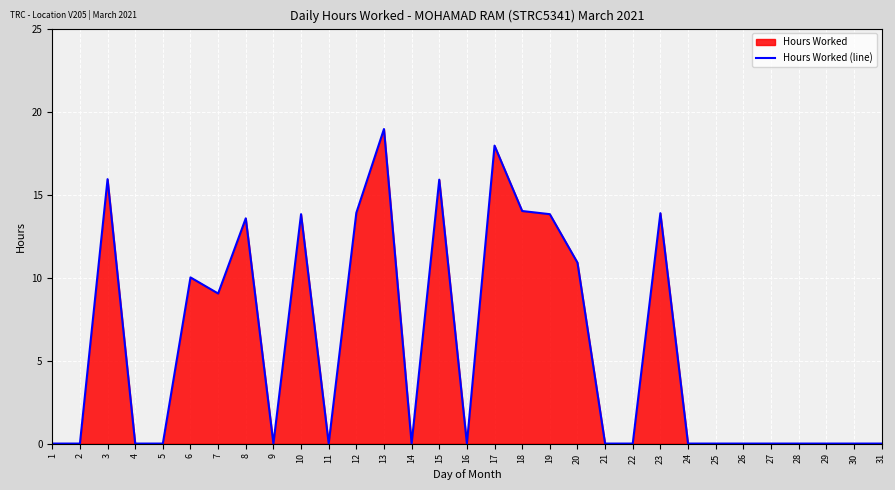

Reading left to right, transcribe all the data shown in this chart.

0.0	0.0	15.9	0.0	0.0	10.0	9.0	13.6	0.0	13.8	0.0	13.9	18.9	0.0	15.9	0.0	17.9	14.0	13.8	10.9	0.0	0.0	13.9	0.0	0.0	0.0	0.0	0.0	0.0	0.0	0.0